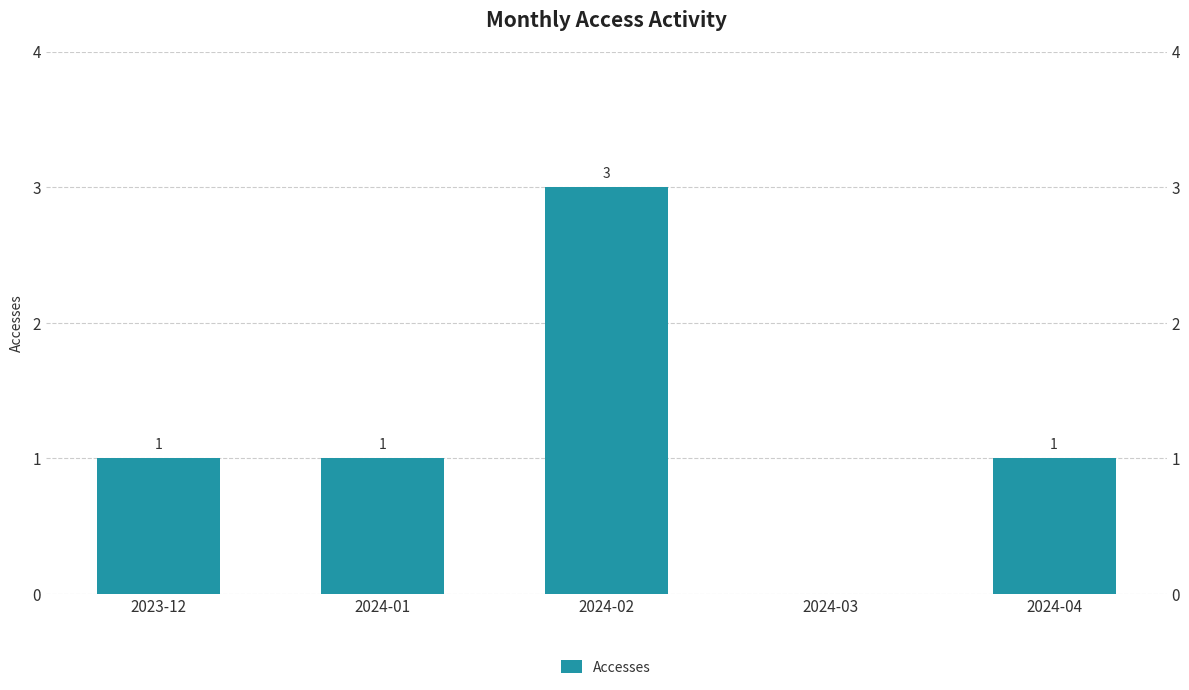

Between 2024-04 and 2024-02, which is larger?

2024-02